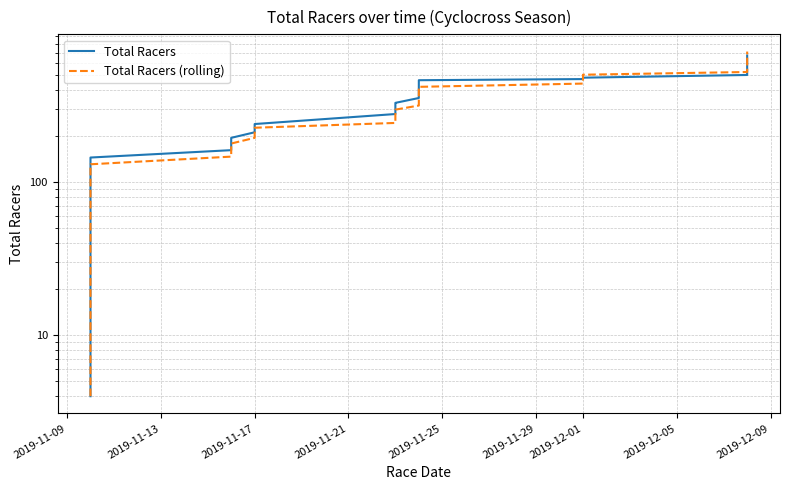

How many lines are shown in the chart?

2